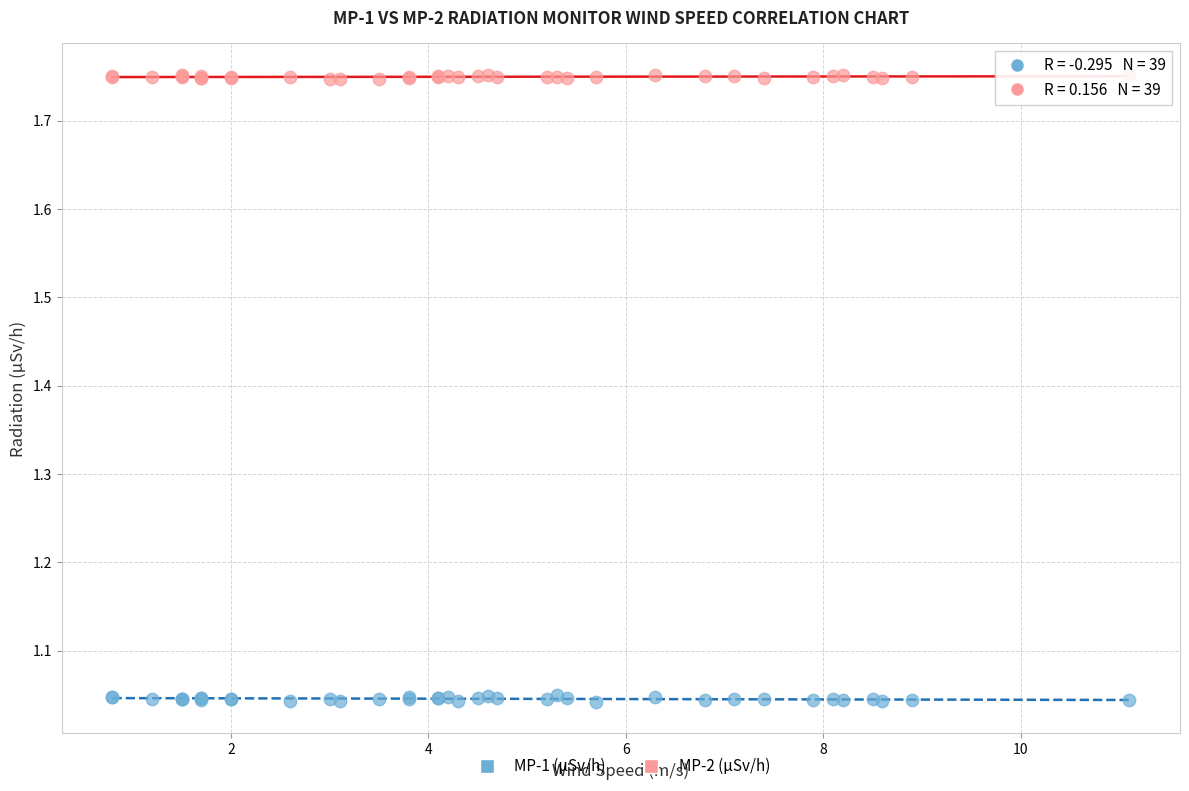

Which series reaches the maximum Y coordinate?

MP-2 (μSv/h)